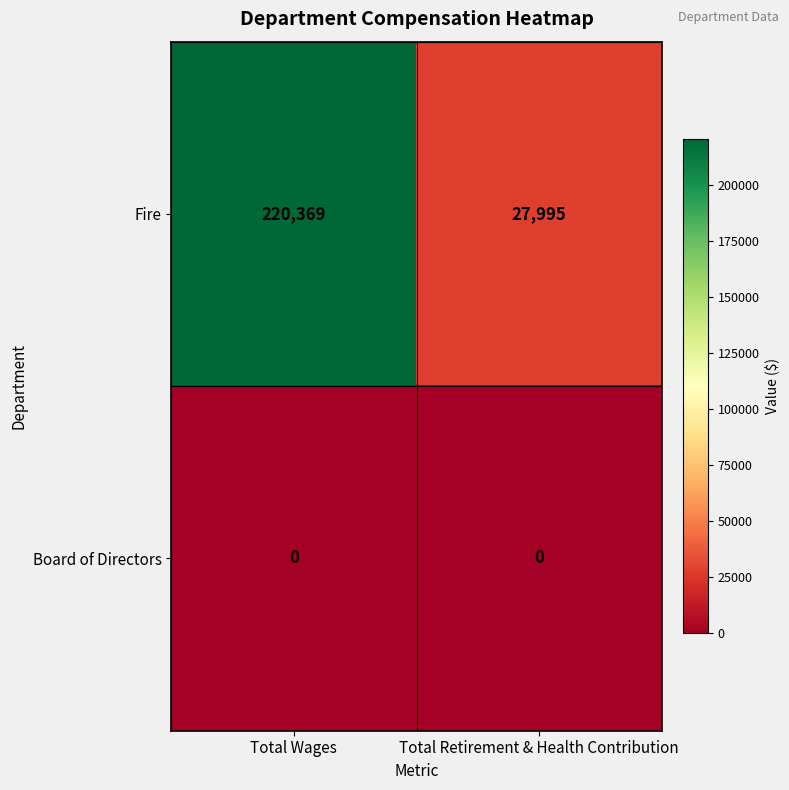

What is the difference between the maximum and minimum values in the Fire series?

192374